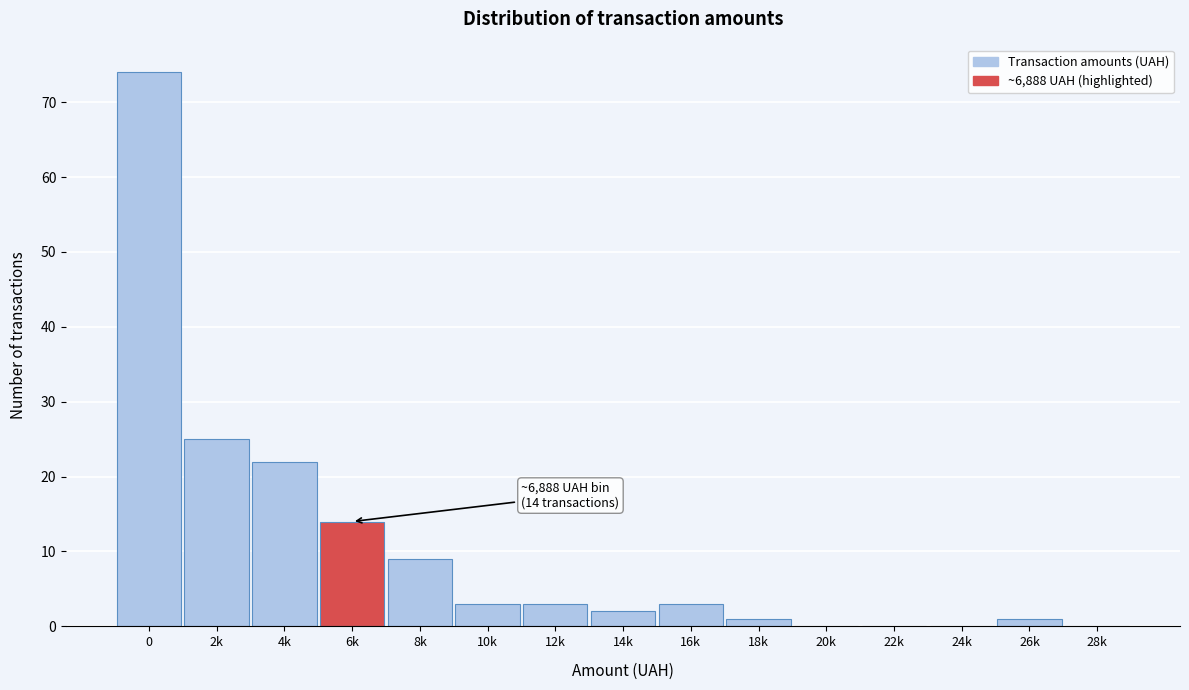

Reading left to right, extract all data points from this chart.

0=74	2k=25	4k=22	6k=14	8k=9	10k=3	12k=3	14k=2	16k=3	18k=1	20k=0	22k=0	24k=0	26k=1	28k=0